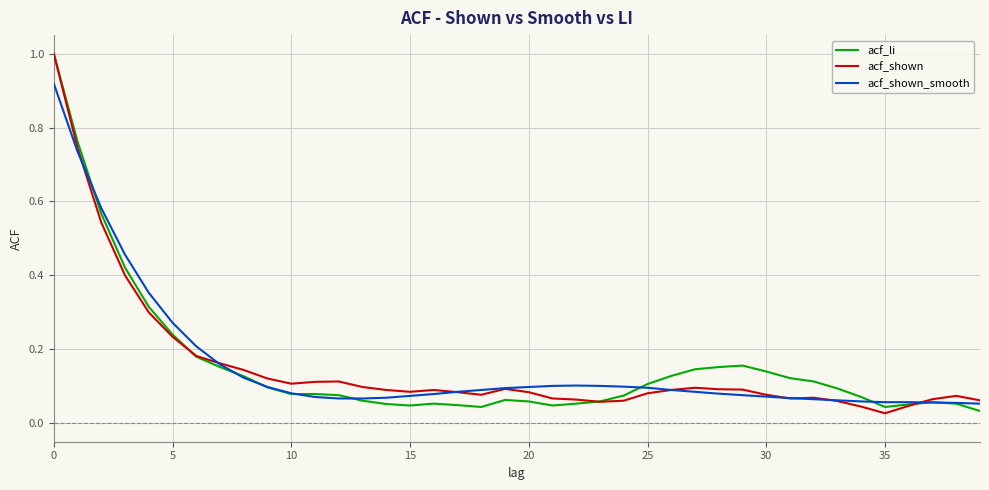

What is the greatest value displayed?

1.0